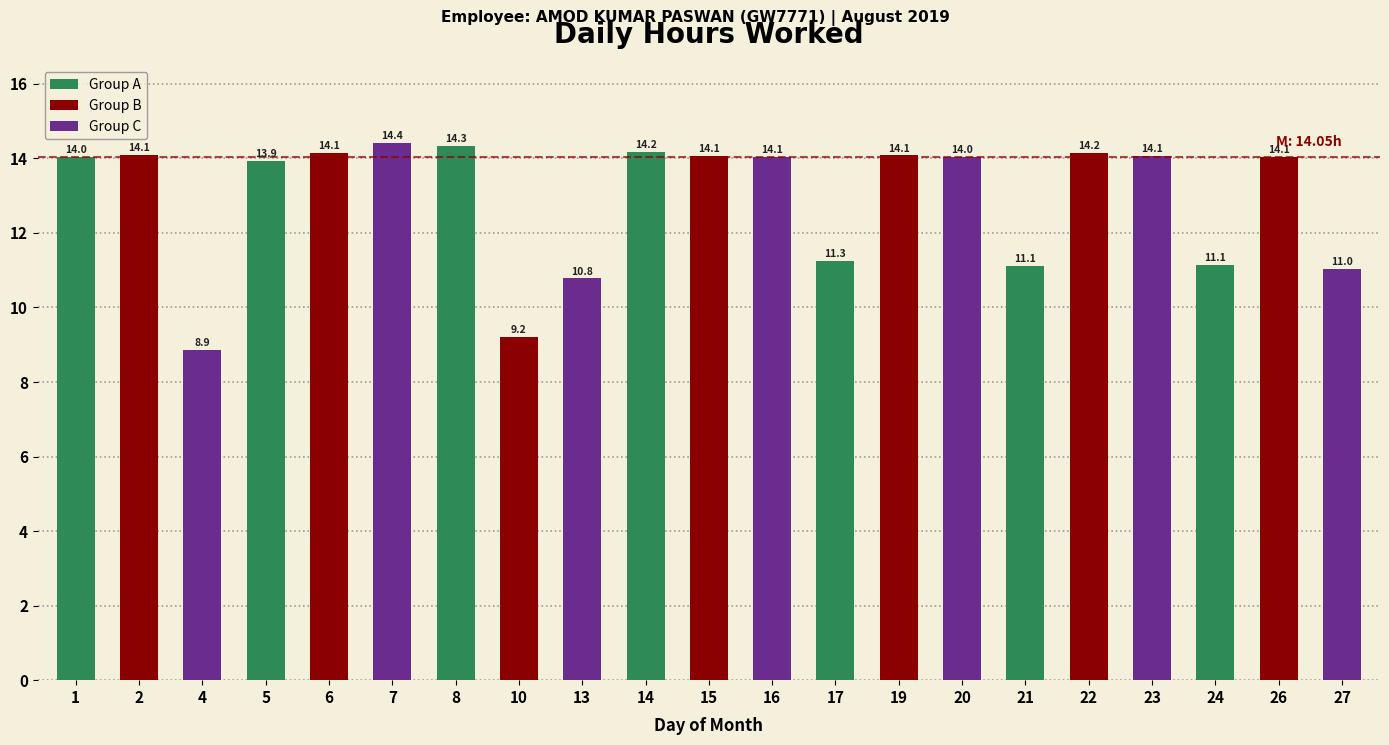

What is the change in value from 17 to 23?

+2.8